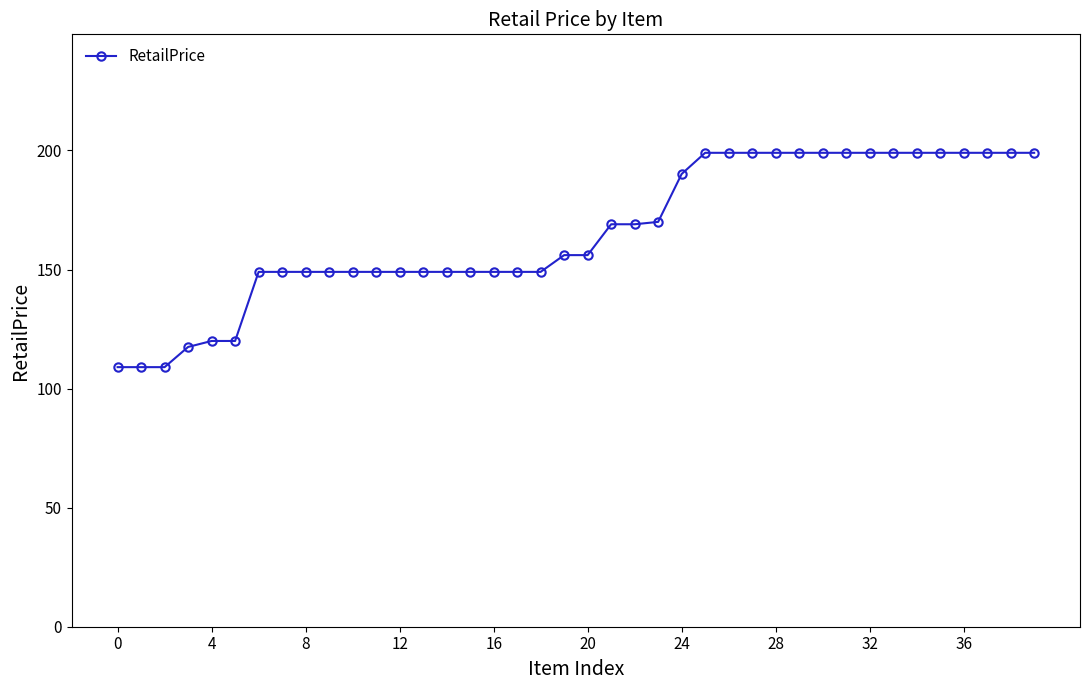

What is the difference between the maximum and minimum values?

90.0